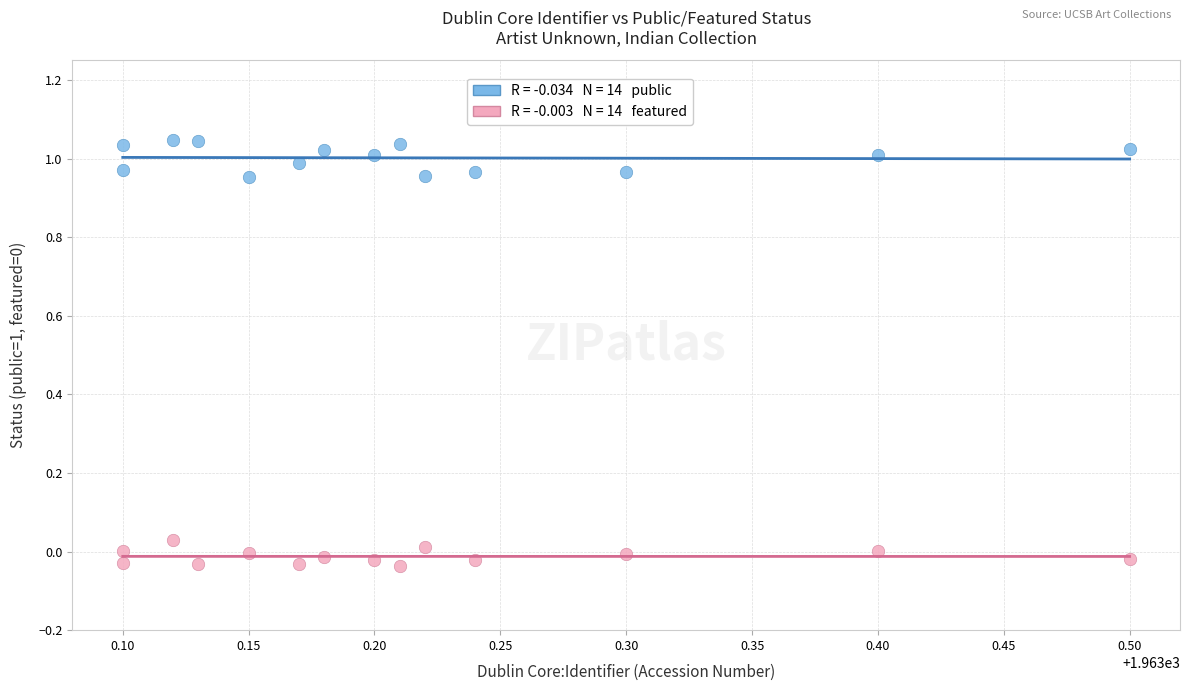

Across all data points, what is the range of X values (max minus min)?

0.4